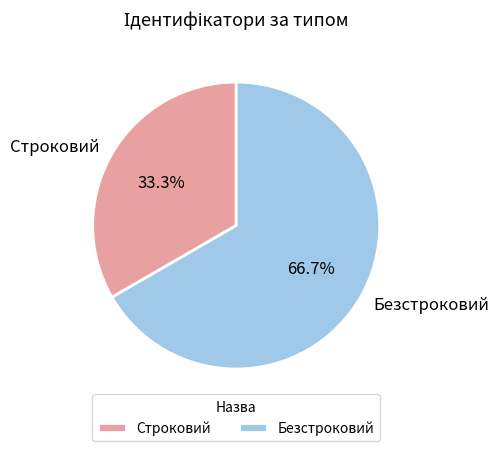

To the nearest percent, what is the average slice percentage?

50%